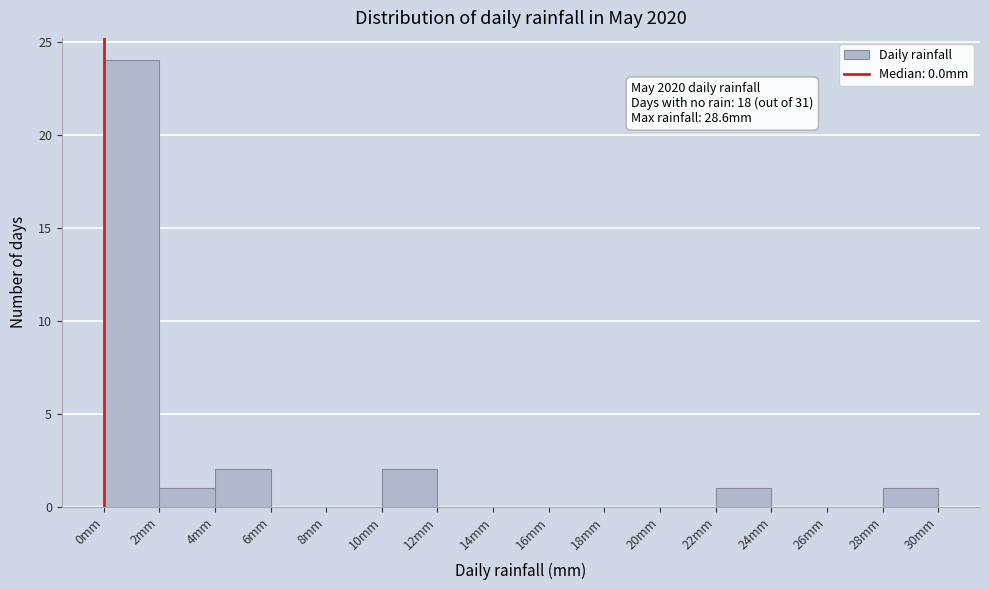

Over which range of the x-axis is the bar tallest?

0 to 2